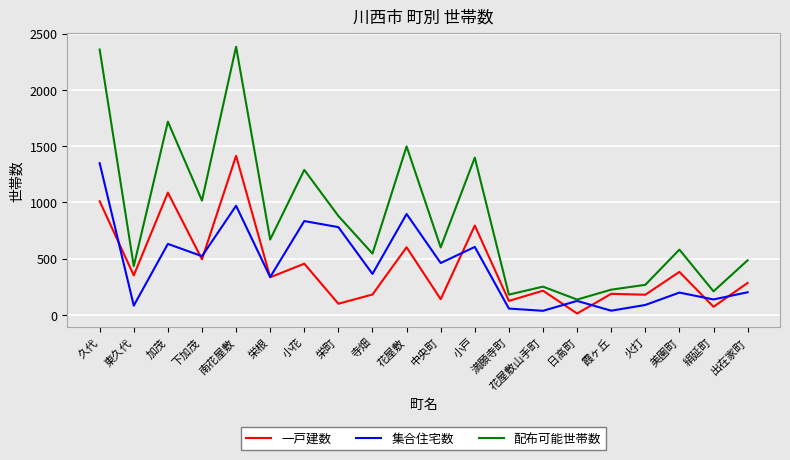

Does the chart display data point markers on the line(s)?

No